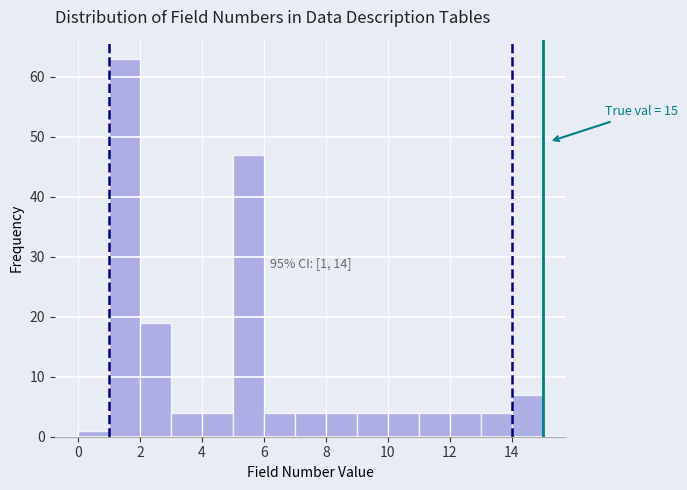

Which range on the x-axis has the tallest bar?

1 to 2